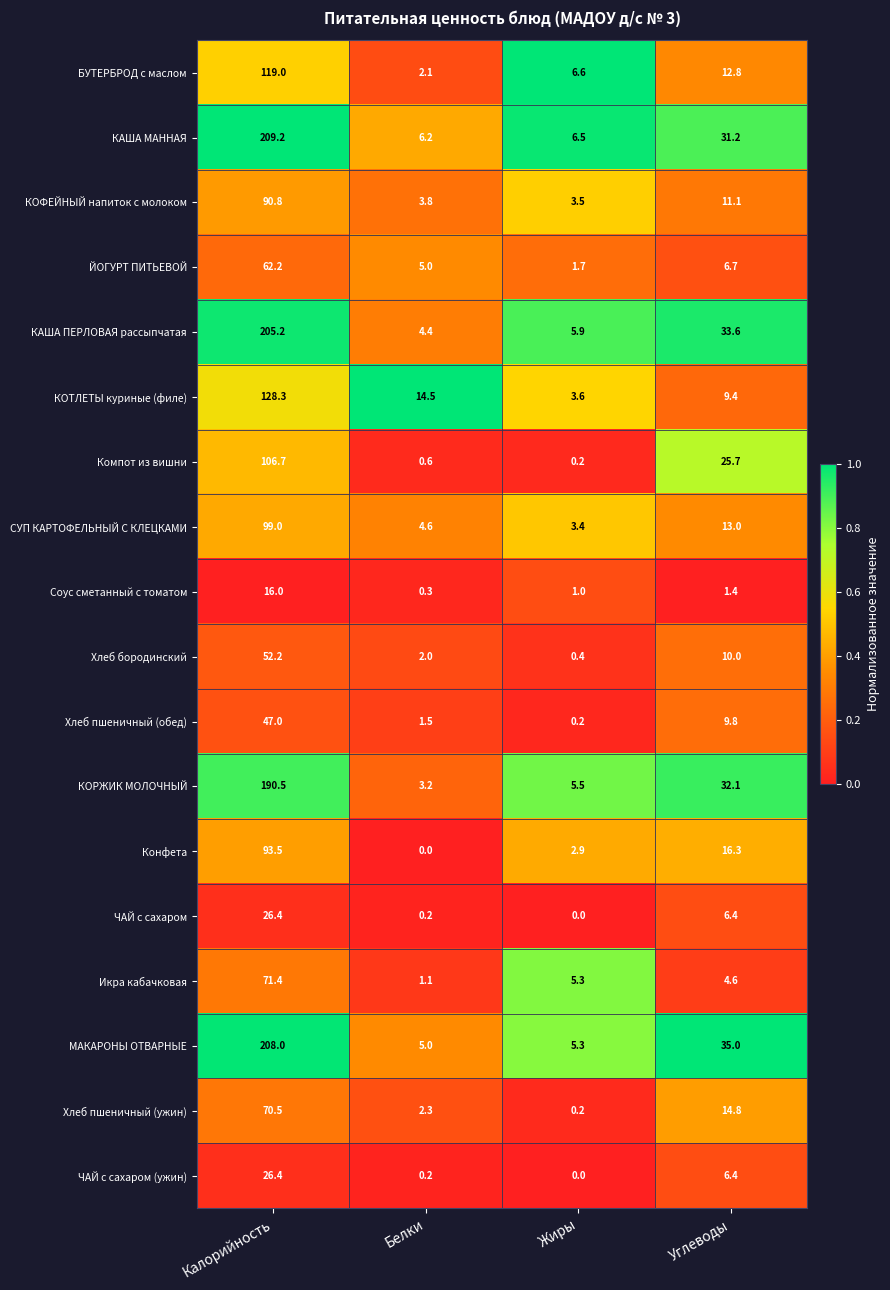

At which label is КОФЕЙНЫЙ напиток с молоком closest to 47?

Углеводы